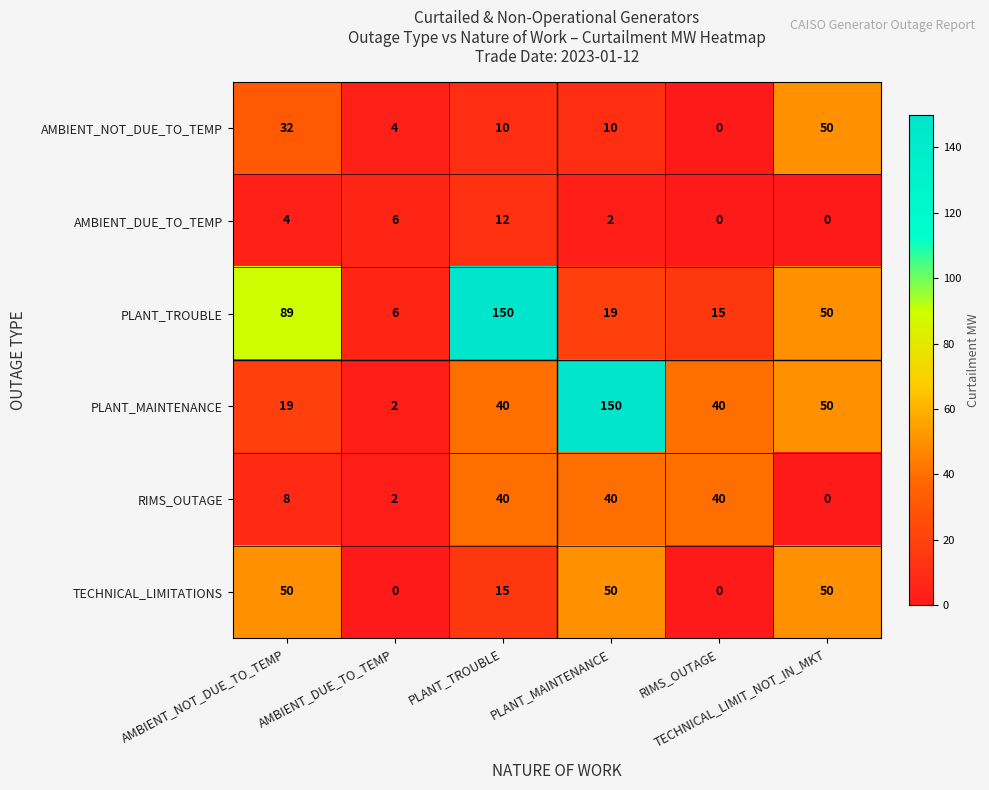

What is the sum of all TECHNICAL_LIMITATIONS values?

165